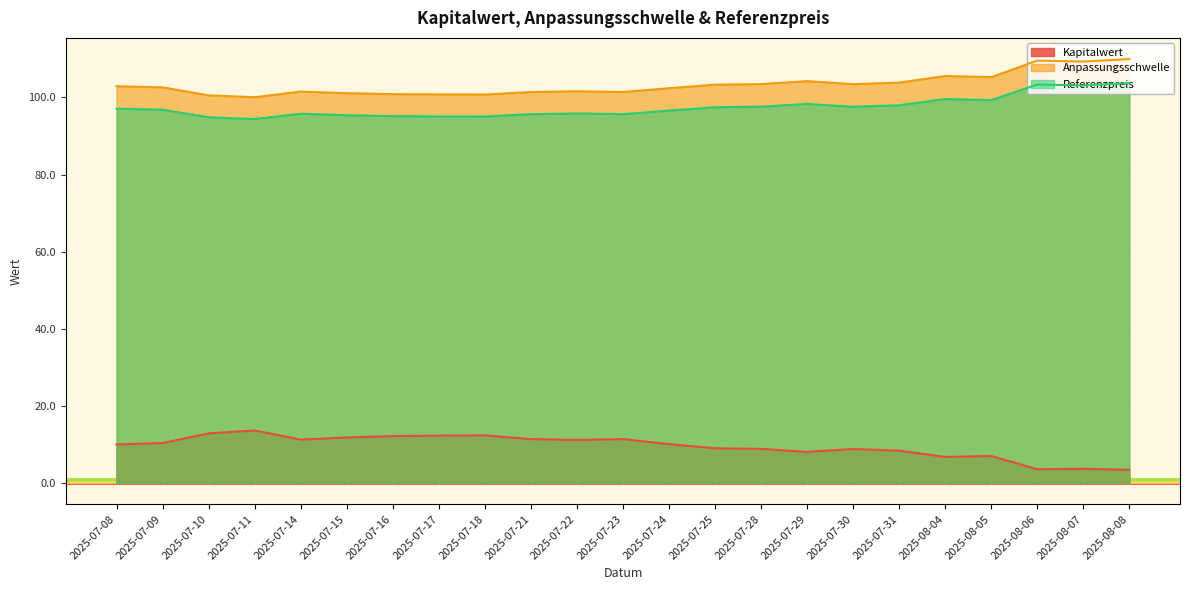

At how many categories does at least one series exceed 89?

23